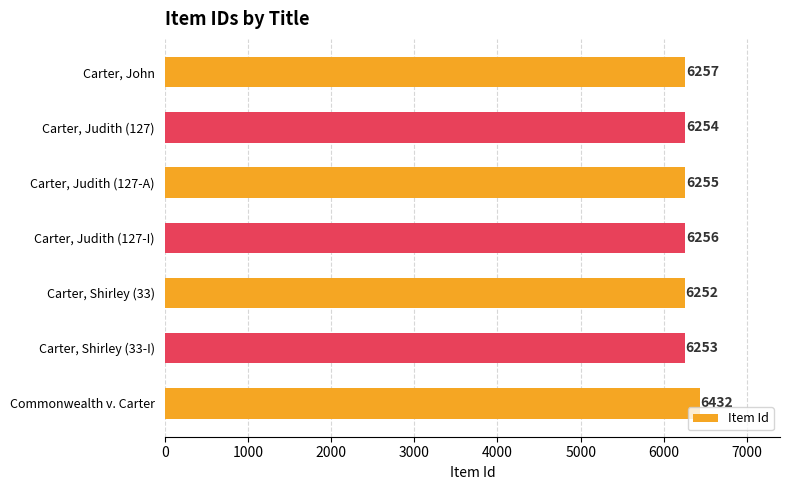

How many bars are there in total?

7